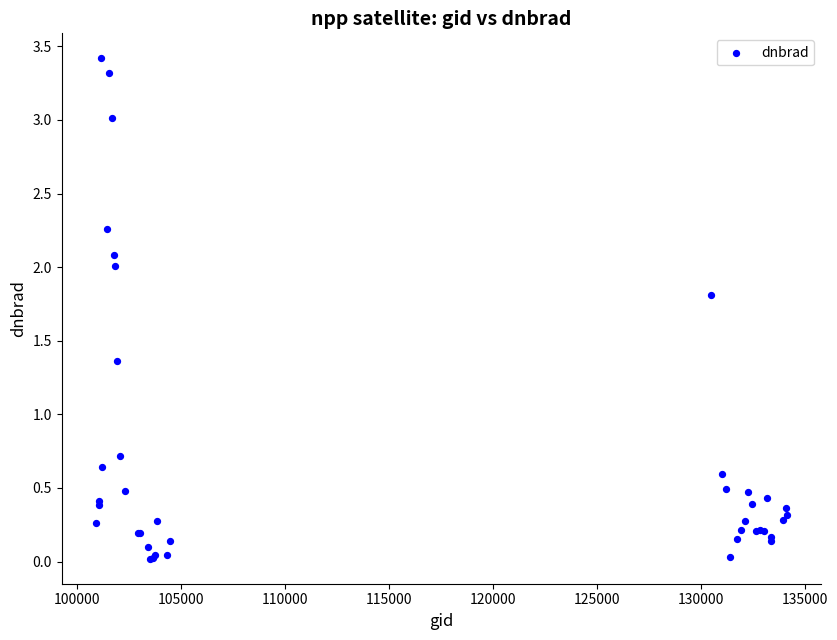

What Y value in the scatter plot is closest to 1?

0.7